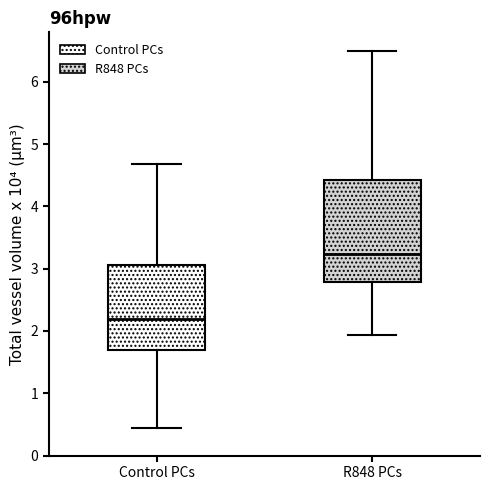

Which box is the tallest, from its lower edge to its upper edge?

R848 PCs